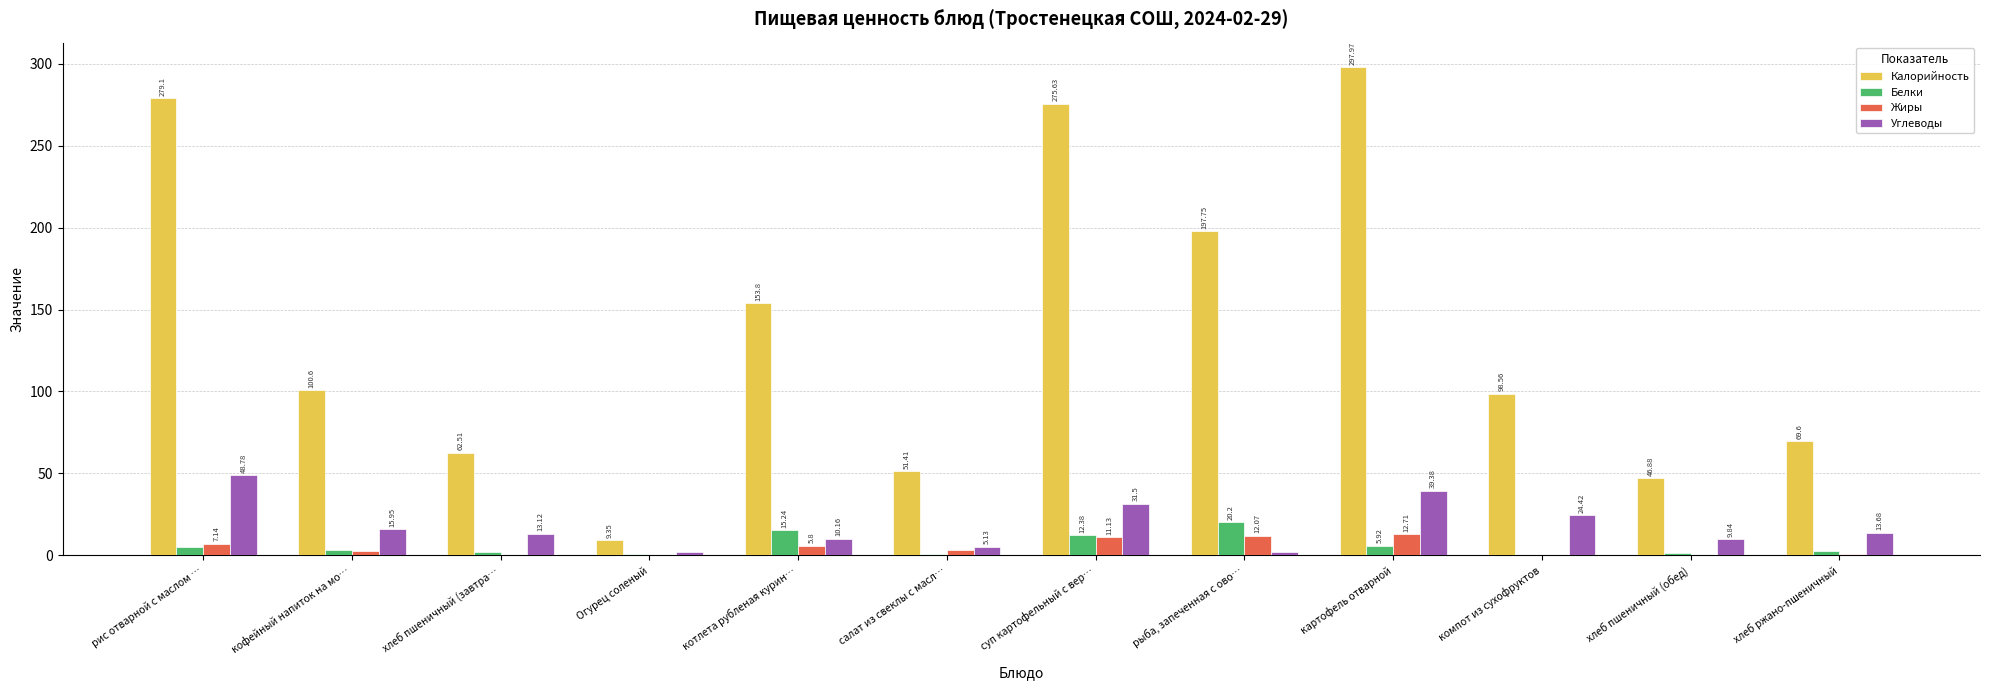

Where is Белки nearest to the value 10?

суп картофельный с вер…